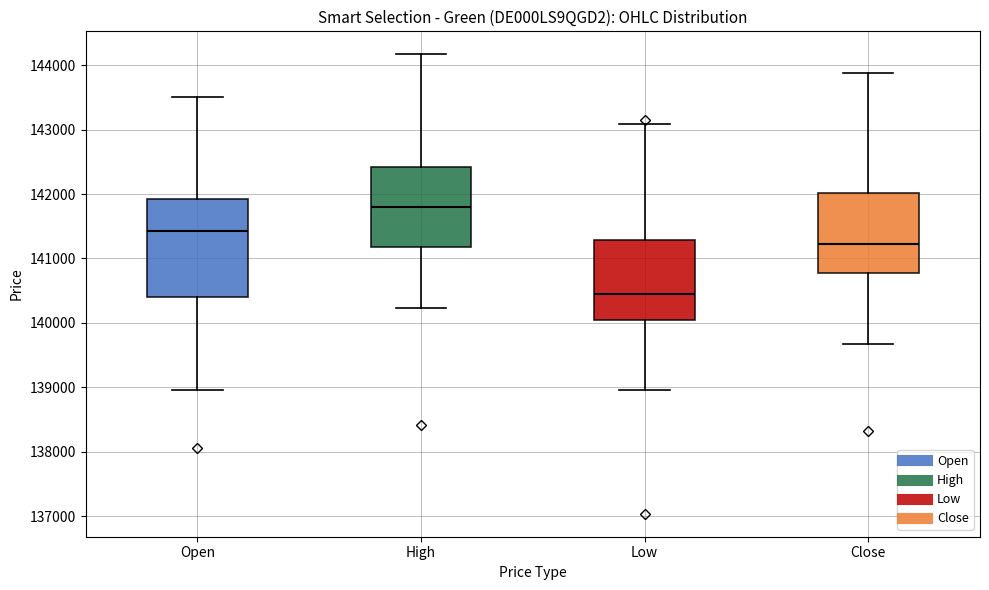

Comparing the boxes themselves (not the whiskers), which one is the tallest?

Open